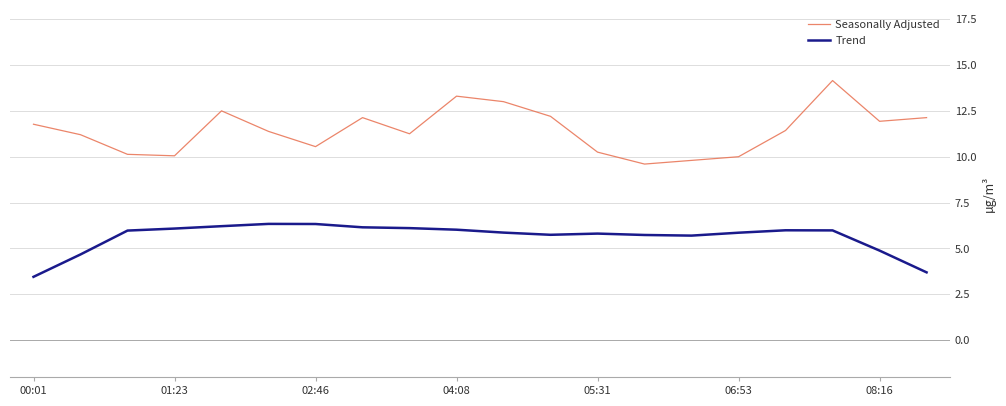

Which series has the largest total across all categories?

Seasonally Adjusted